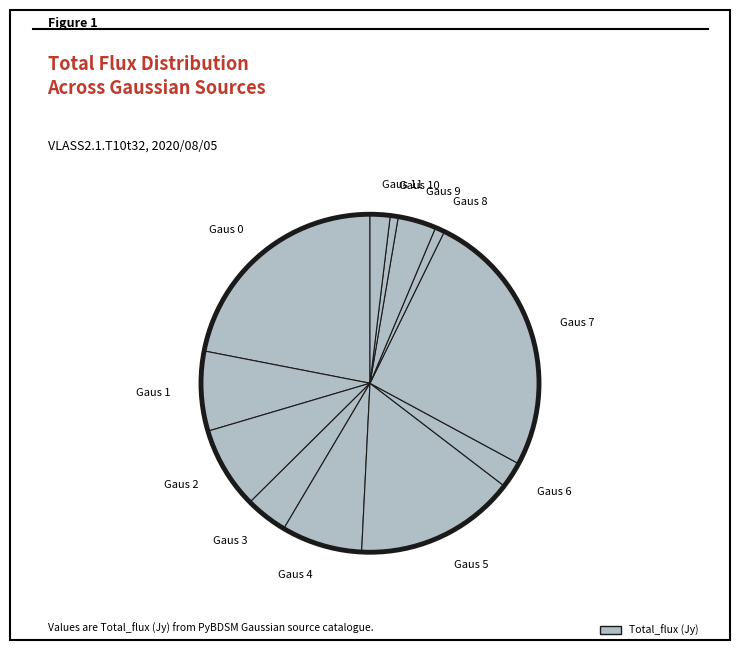

What is the largest slice in the pie chart?

Gaus 7